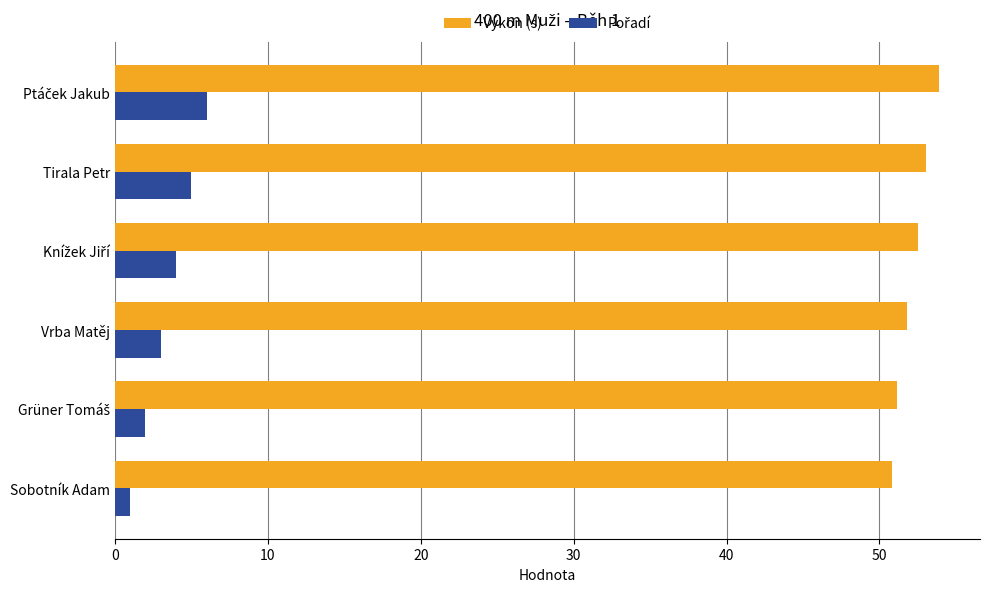

The Výkon (s) series shows 66.3 at Sobotník Adam. True or false?

False